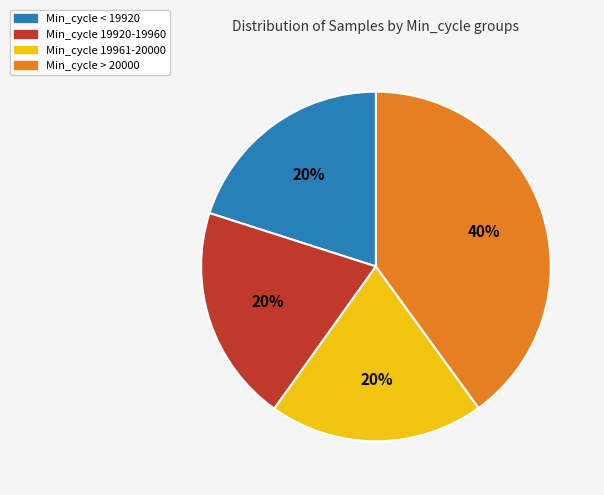

True or false: Min_cycle 19961-20000 accounts for 35% of the total.

False